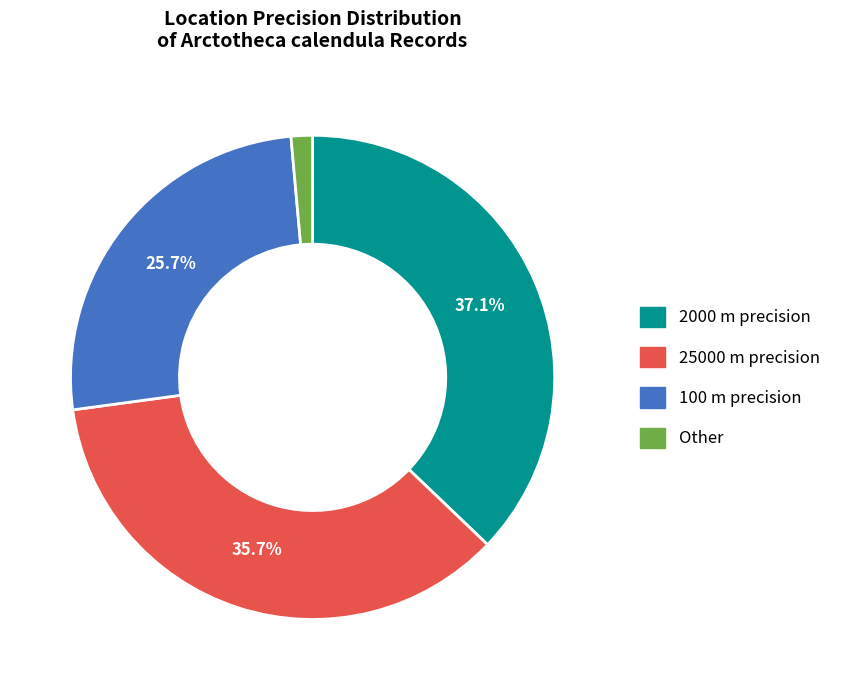

How many slices are in this pie chart?

4